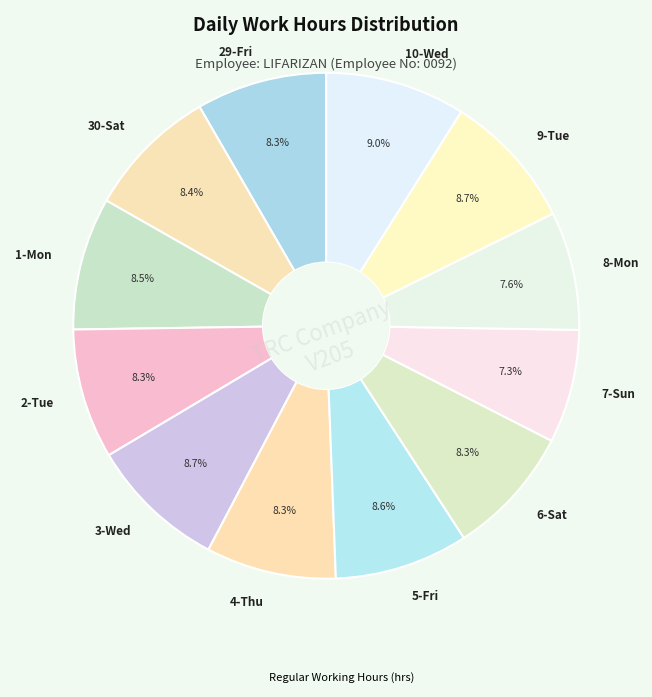

What percentage is the 6-Sat slice, to the nearest percent?

8%